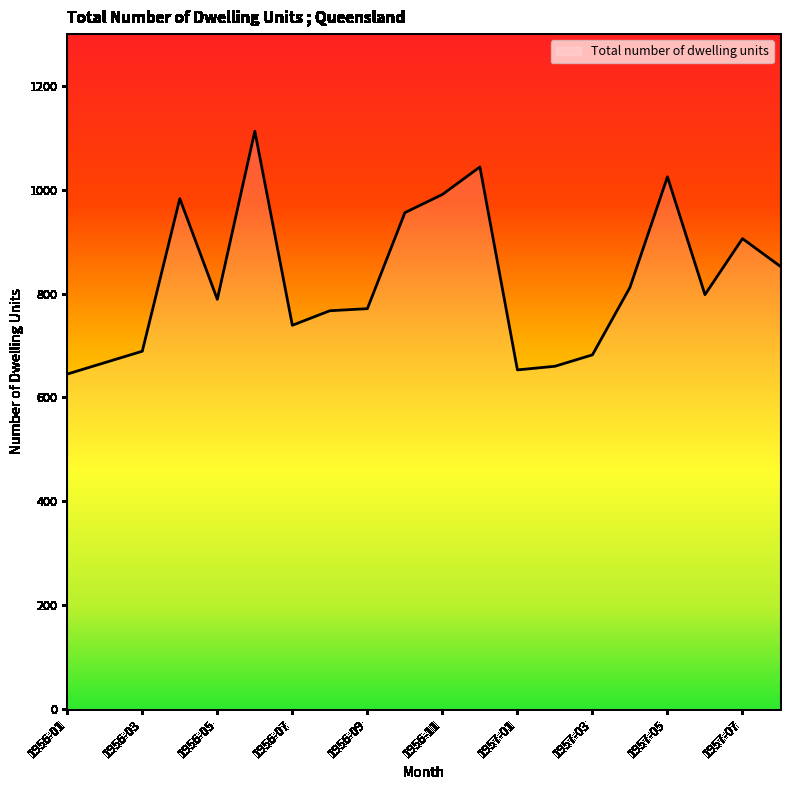

The value at 1956-01 is 133. True or false?

False